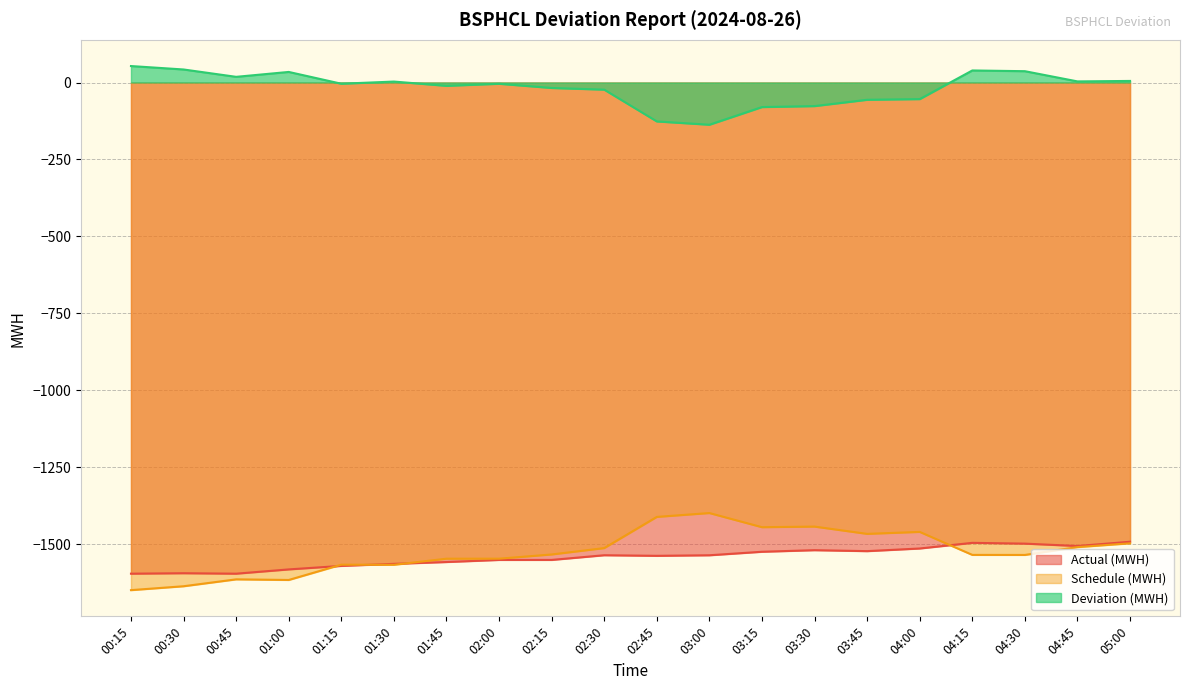

True or false: Actual (MWH) and Schedule (MWH) intersect in this chart.

True